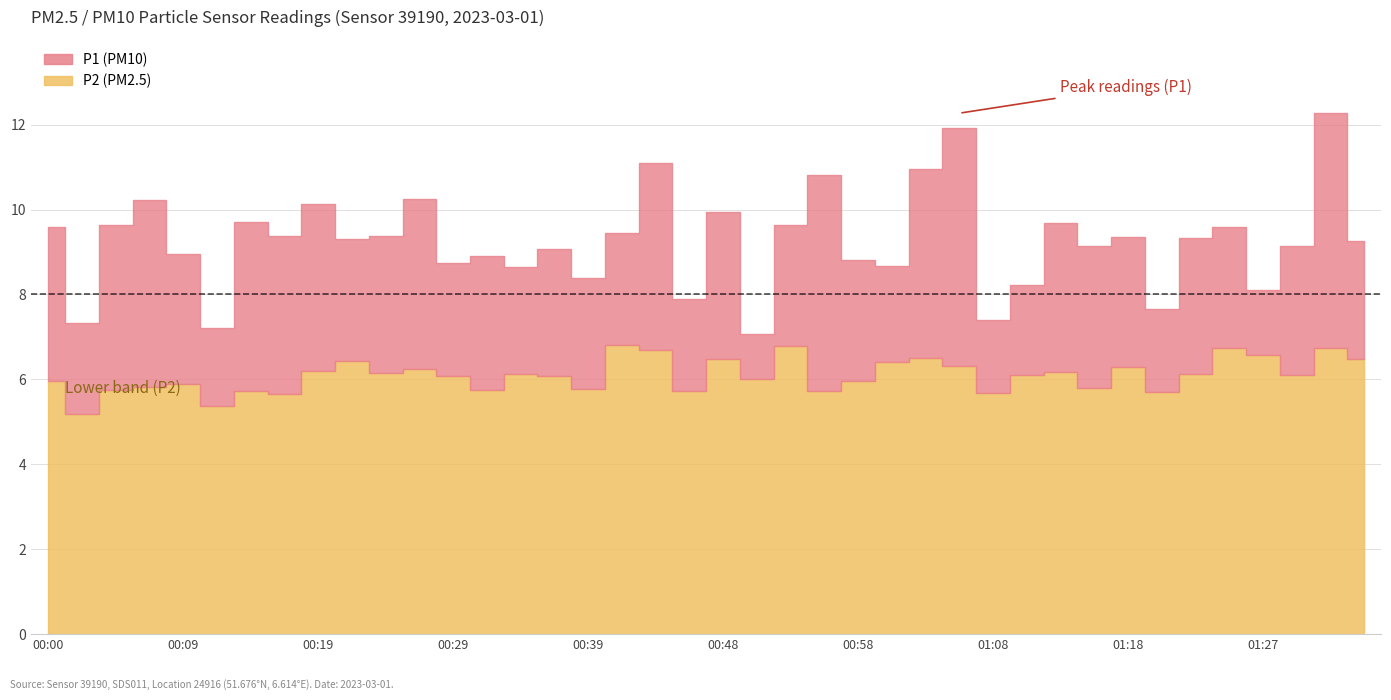

What is the value of the P2 point at the 22nd from the left?

6.0